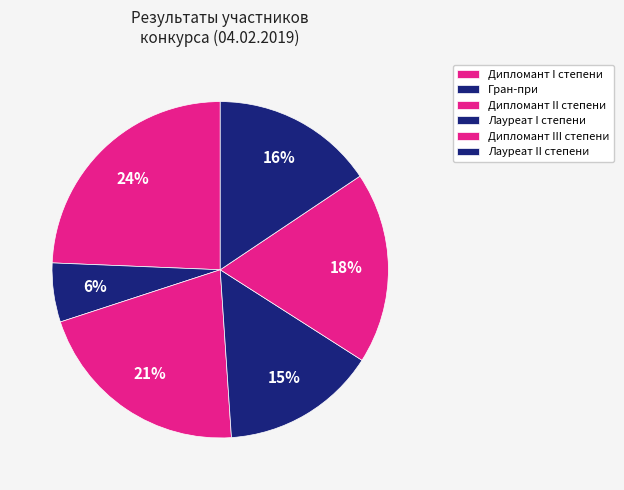

To the nearest percent, what percentage of the pie is Дипломант I степени?

24%